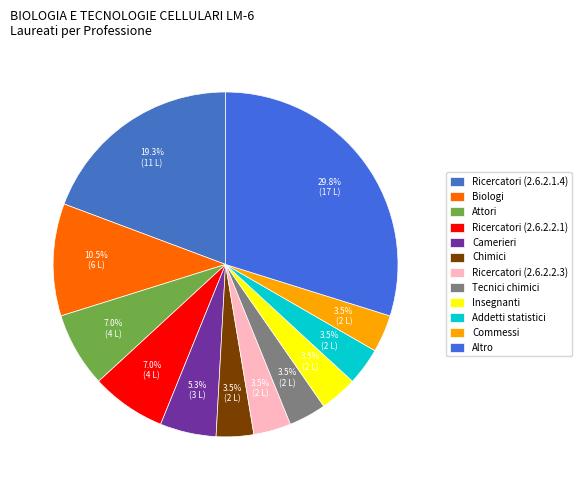

Which category has the biggest portion of the pie?

Altro